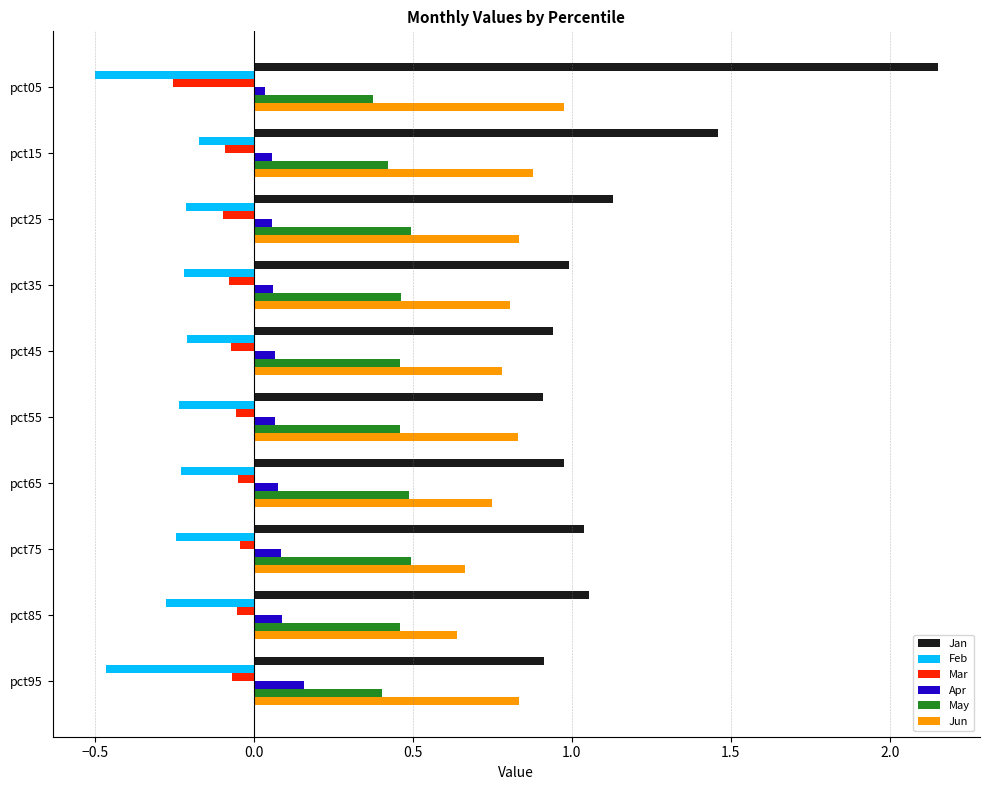

Rank the series at pct75 from lowest to highest value.

Feb, Mar, Apr, May, Jun, Jan